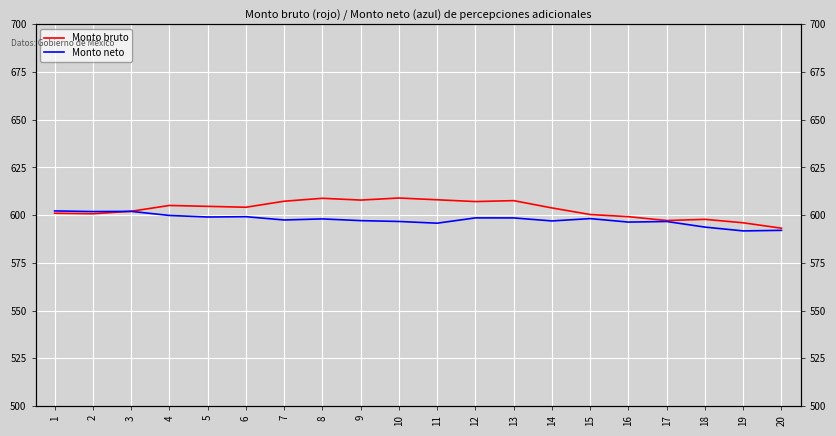

Is it true that Monto neto equals 975.3 at 7?

False